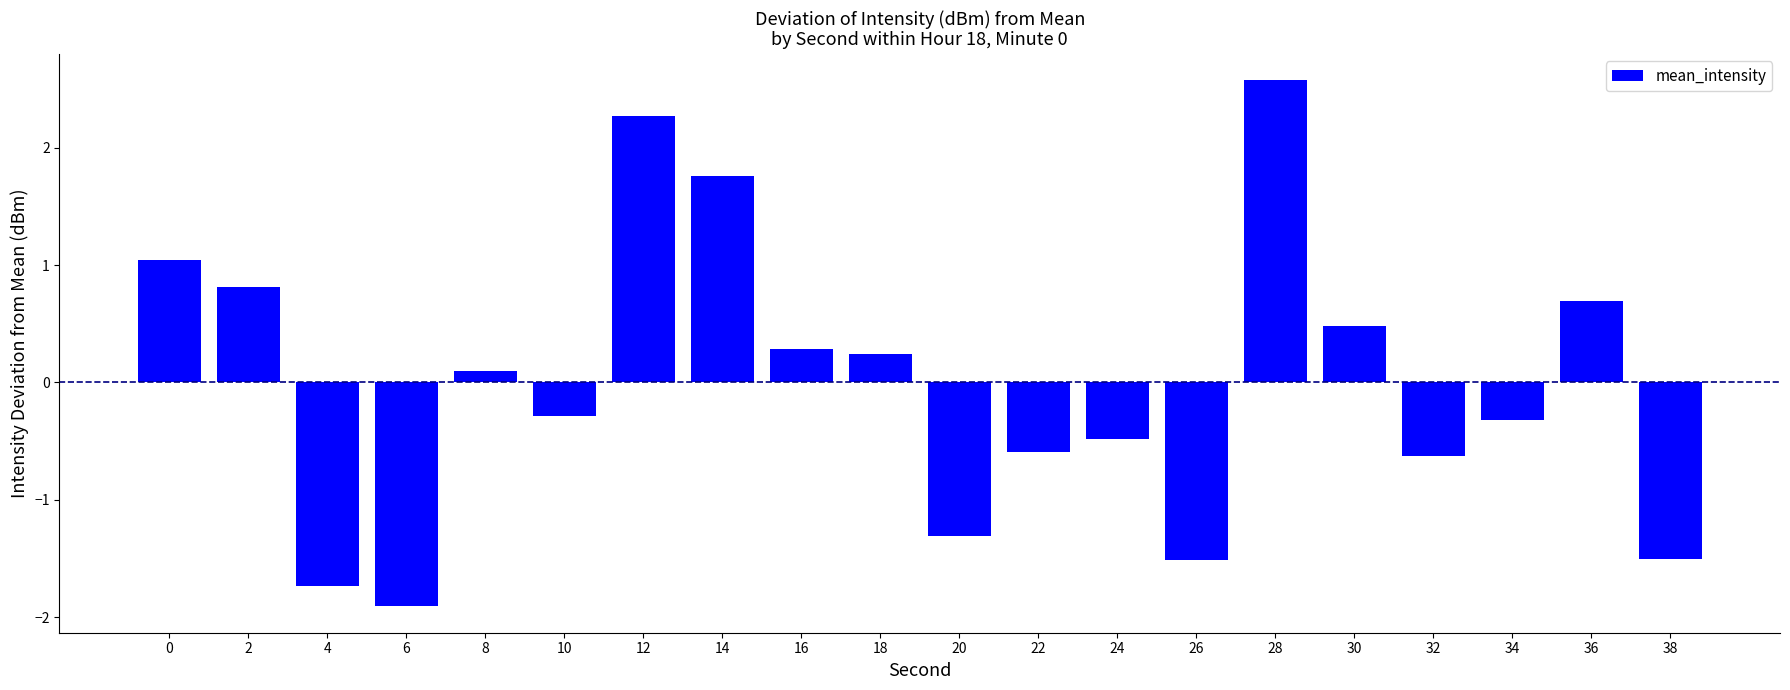

The chart shows a value of -0.3 at 24. True or false?

False